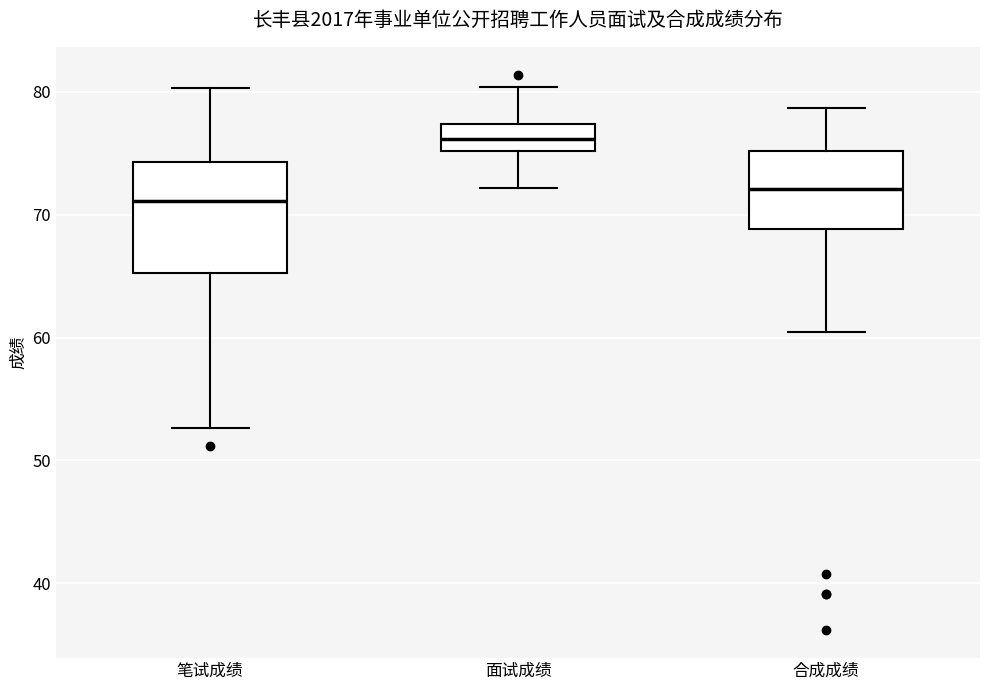

Where is the upper edge of the box for 合成成绩 on the y-axis? The values are not printed on the chart, so give them approximately, as read against the axis.

75